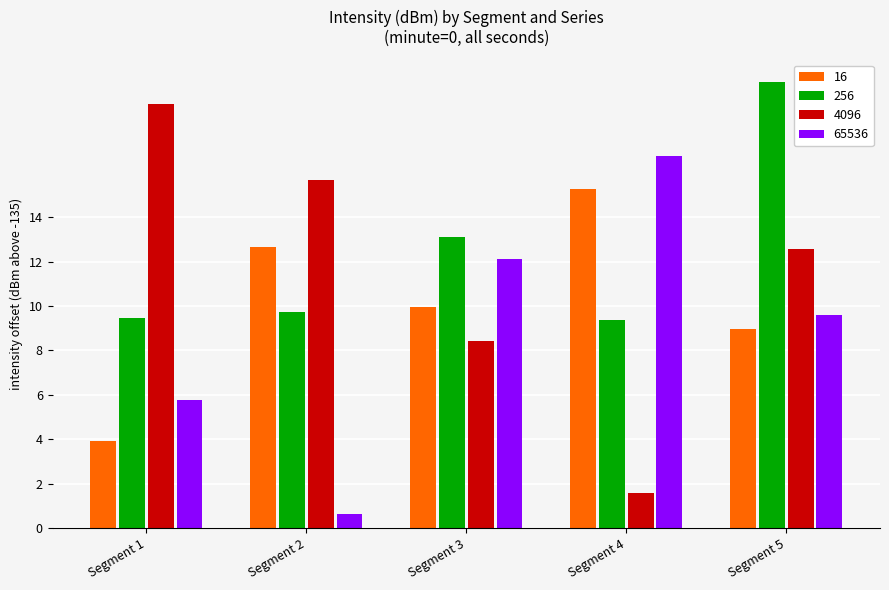

What are all the series names shown in the legend?

16, 256, 4096, 65536